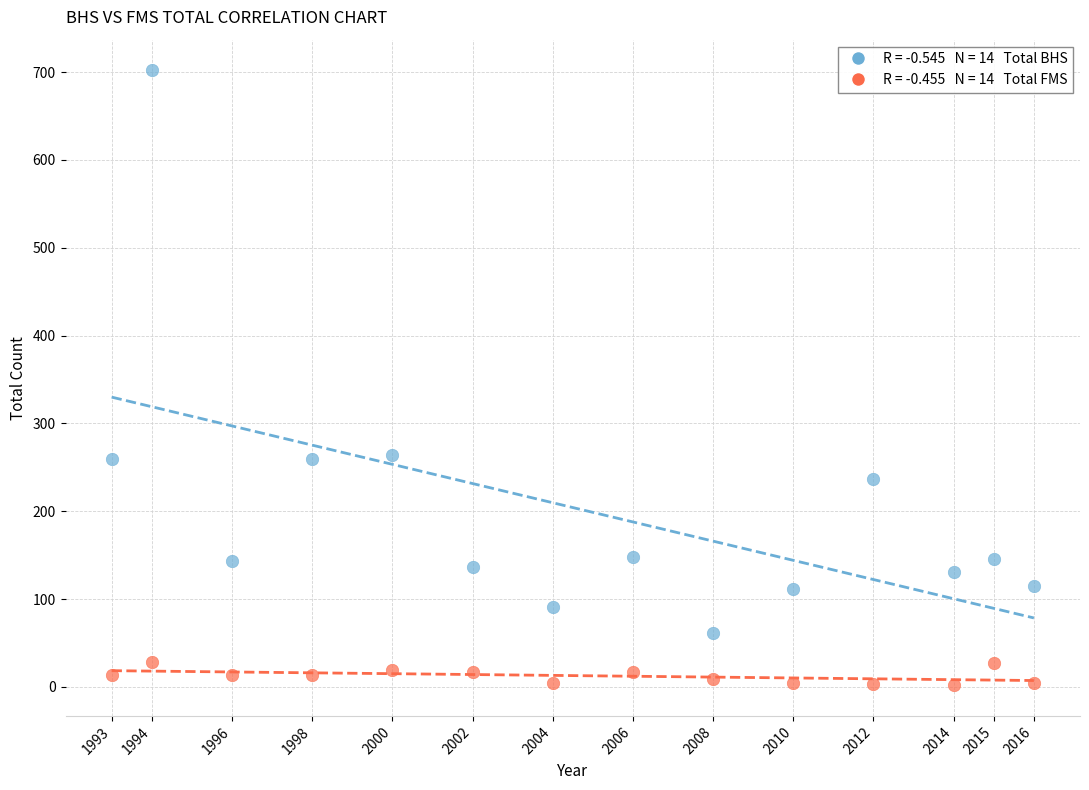

Across all data points, what is the range of Y values (max minus min)?

700